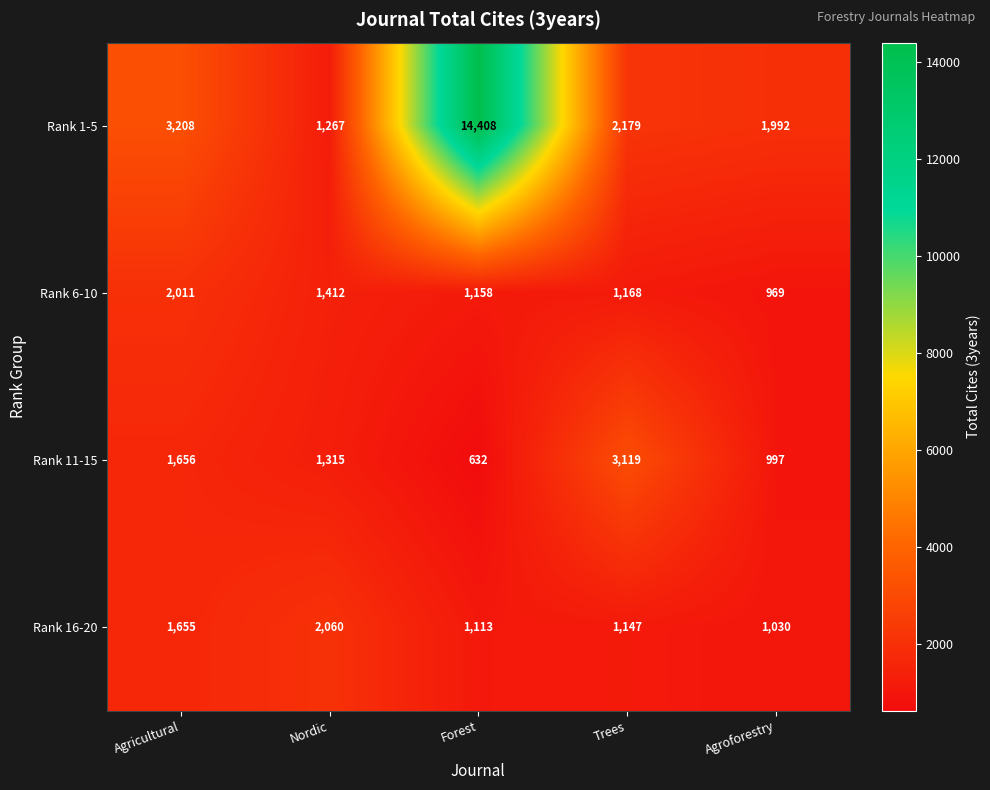

Where does the Rank 11-15 series first go above 1315?

Agricultural